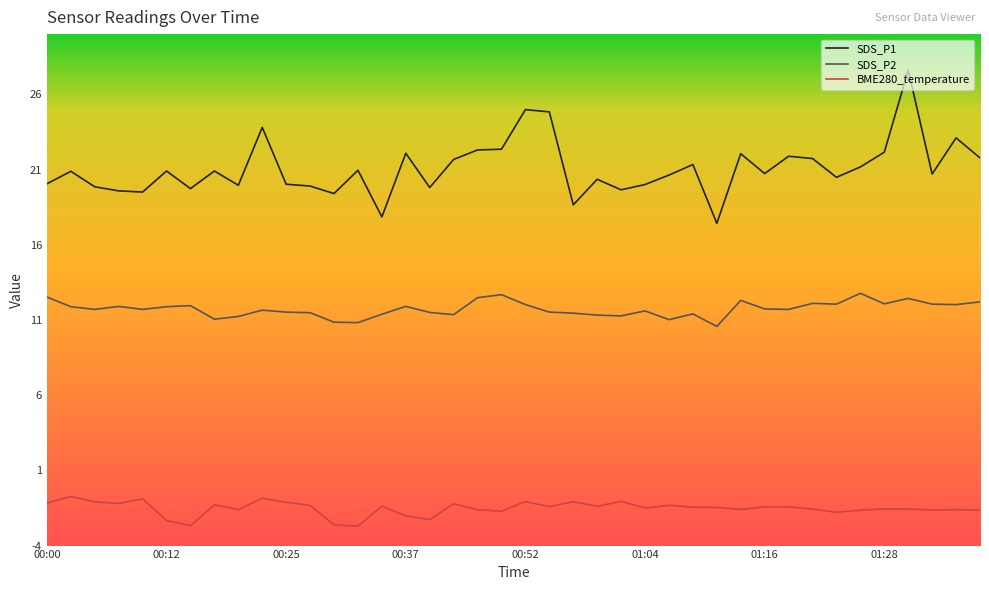

What is the minimum value shown in the chart?

-2.7